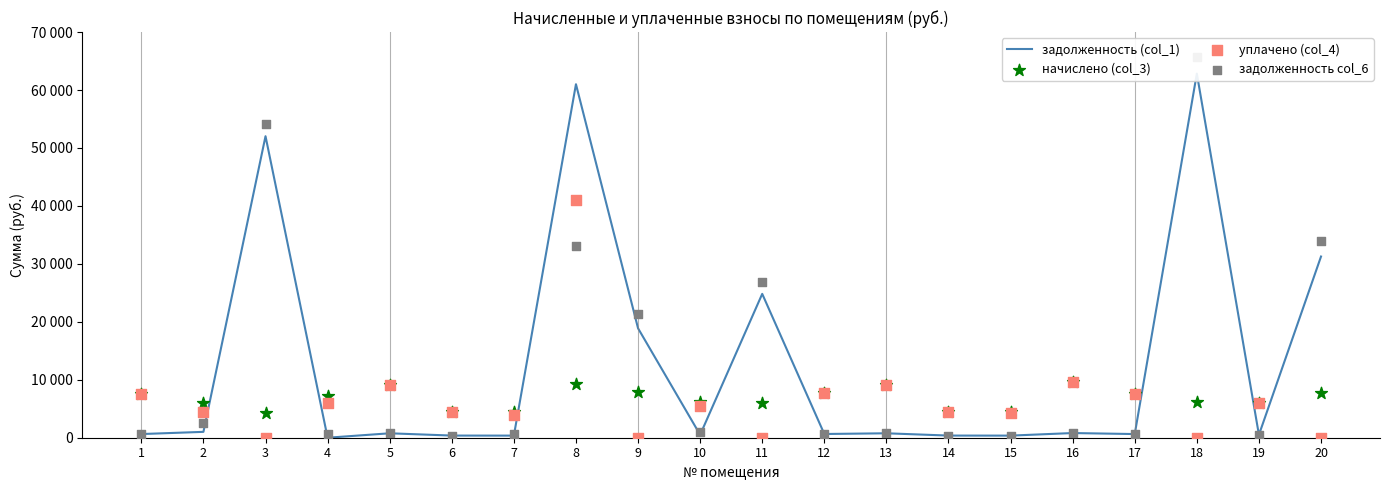

At how many categories does at least one series exceed 4997?

16